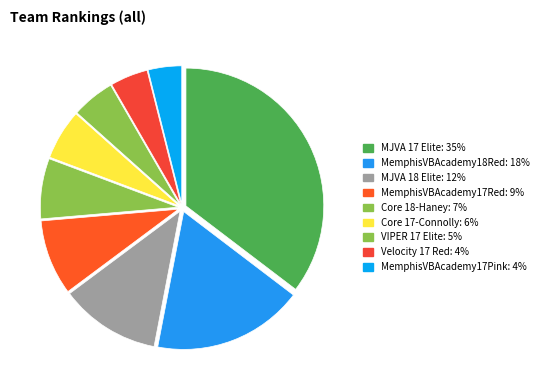

How many slices are in this pie chart?

9